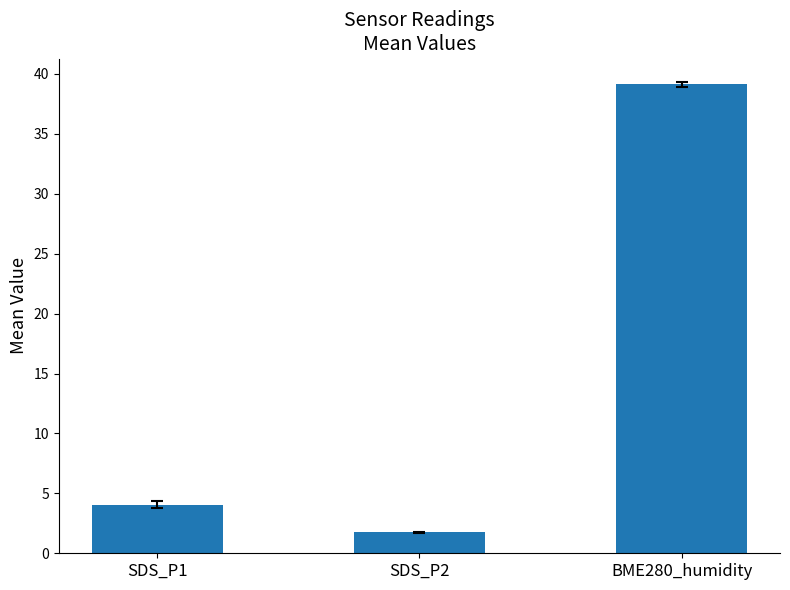

What is the ratio of the value at SDS_P2 to the value at SDS_P1?

0.4